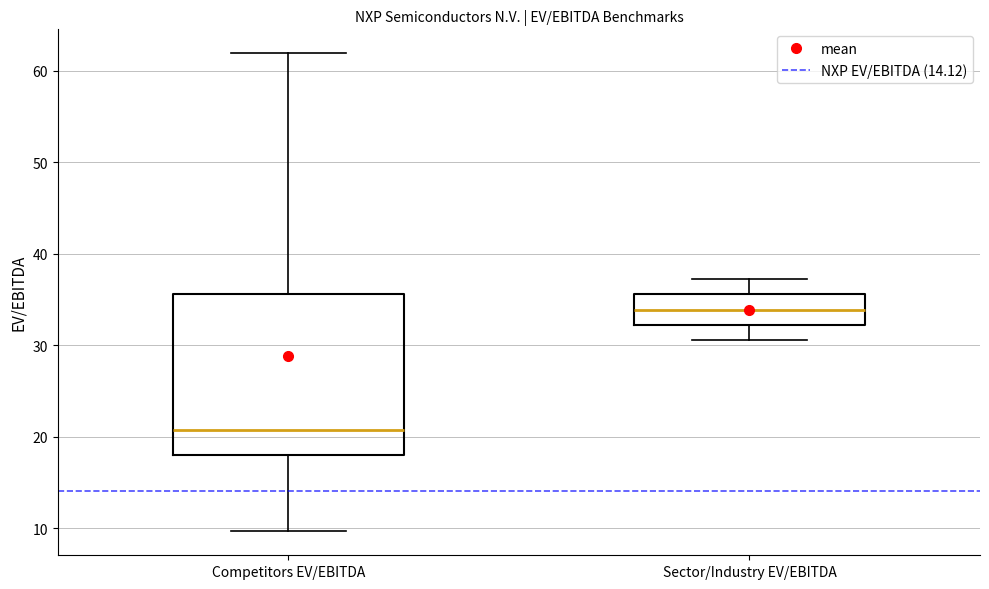

Reading left to right, read every box against the y-axis: the position of its median line, the range the box covers, and the ends of its whiskers. The values are not printed on the chart, so give them approximately, as read against the axis.

Competitors EV/EBITDA: median 21, box 18 to 36, whiskers 10 to 62
Sector/Industry EV/EBITDA: median 34, box 32 to 36, whiskers 31 to 37